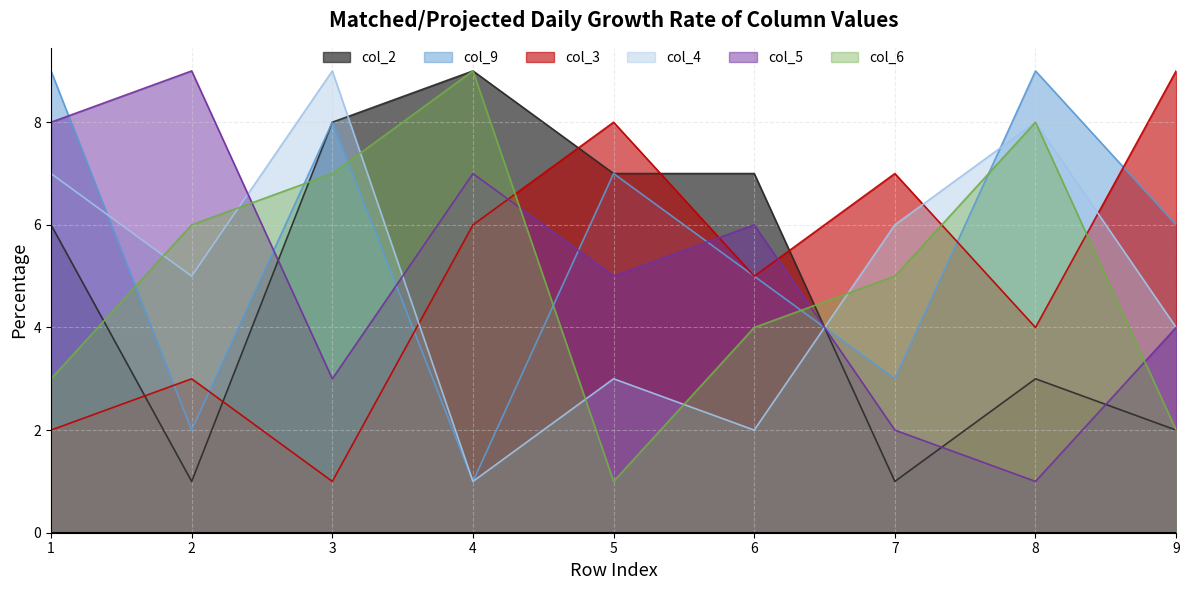

What is the total value across all series at 7?

24